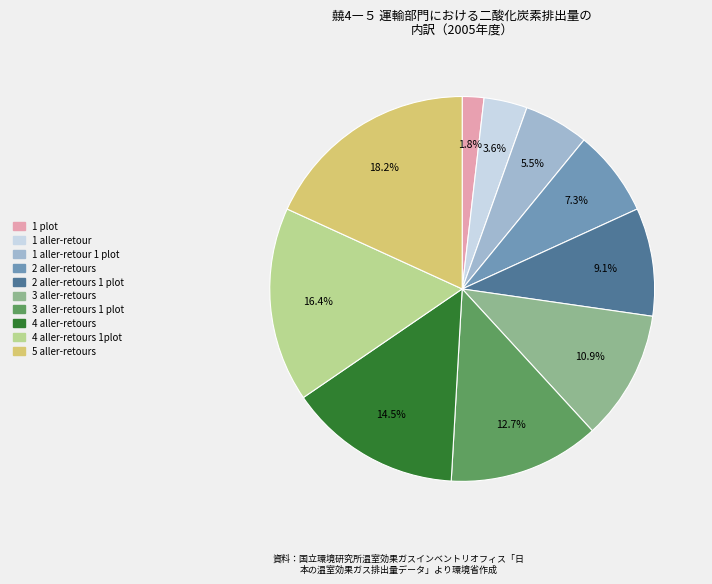

Is there a majority slice in this chart?

No